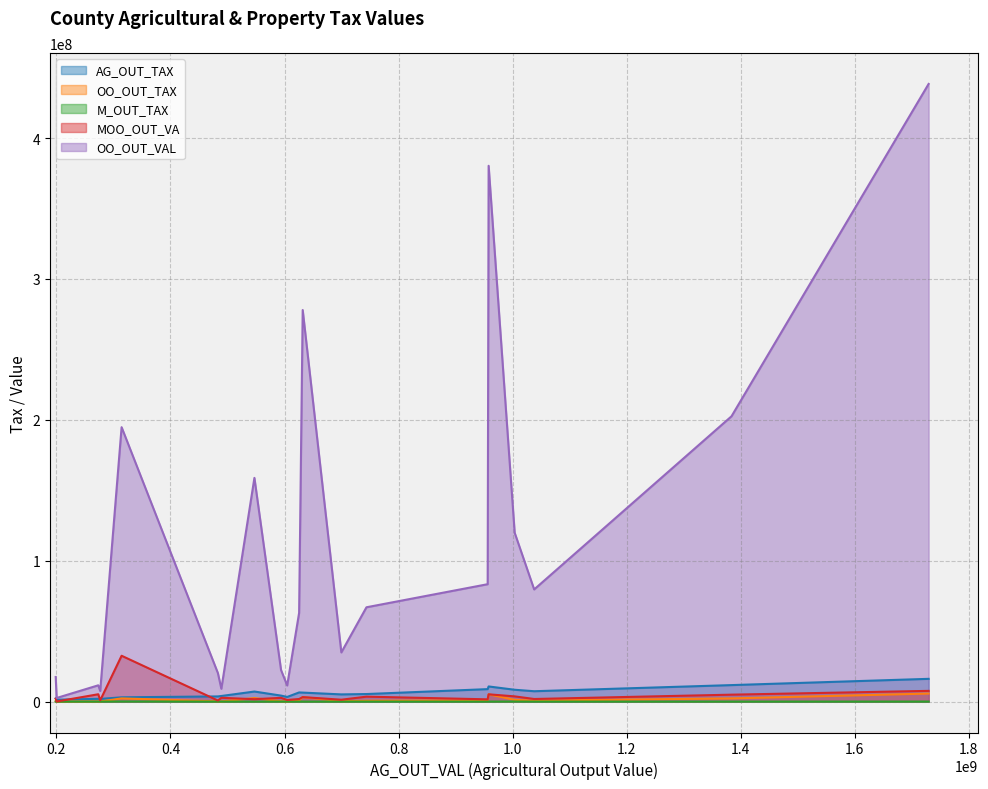

What is the greatest value displayed?

438415506.0